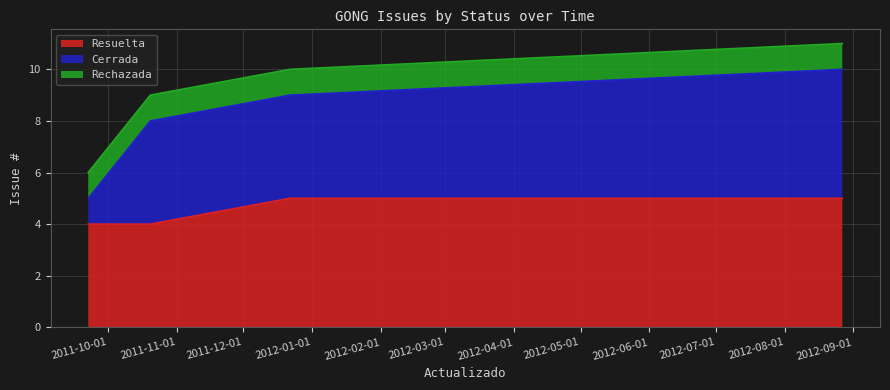

Read the Cerrada line value at 2011-12-01.

9